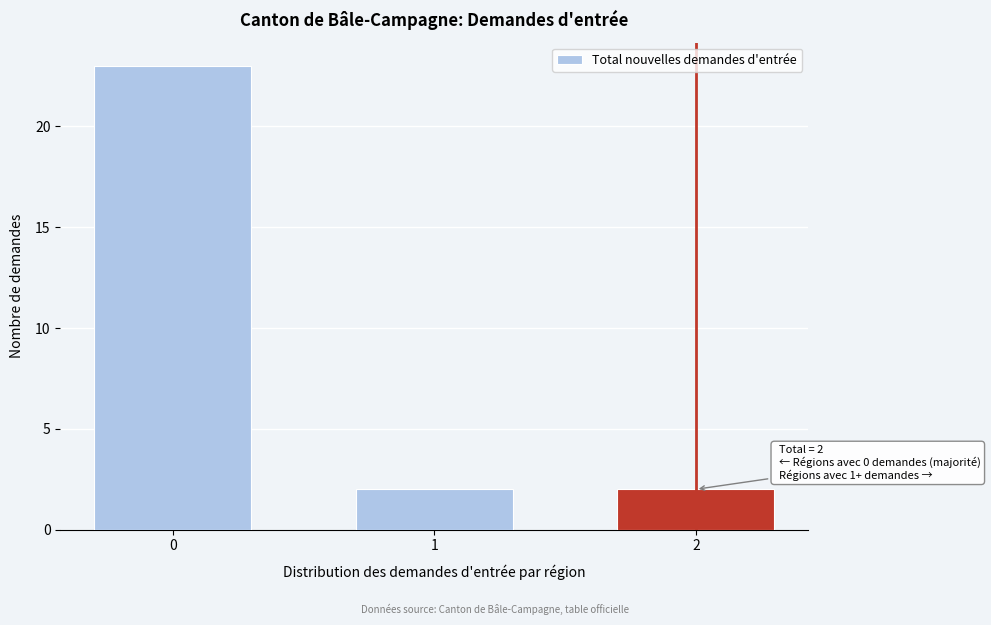

Reading left to right, list all the values displayed in this chart.

0=23	1=2	2=2